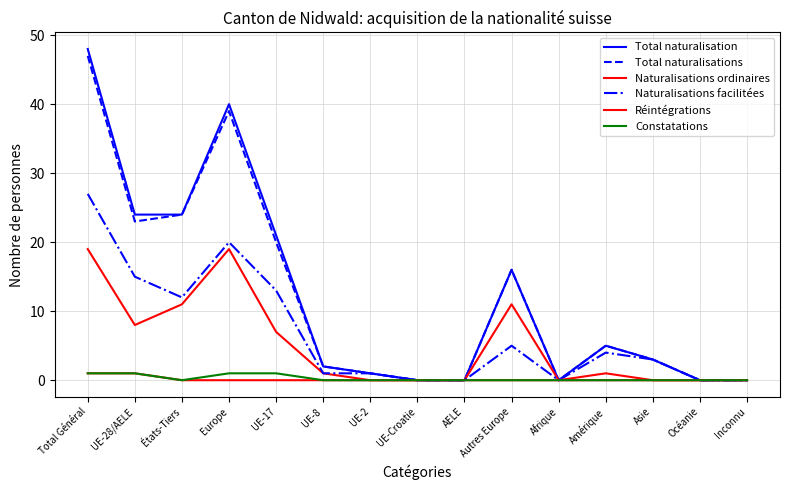

How many distinct data groups are displayed?

6